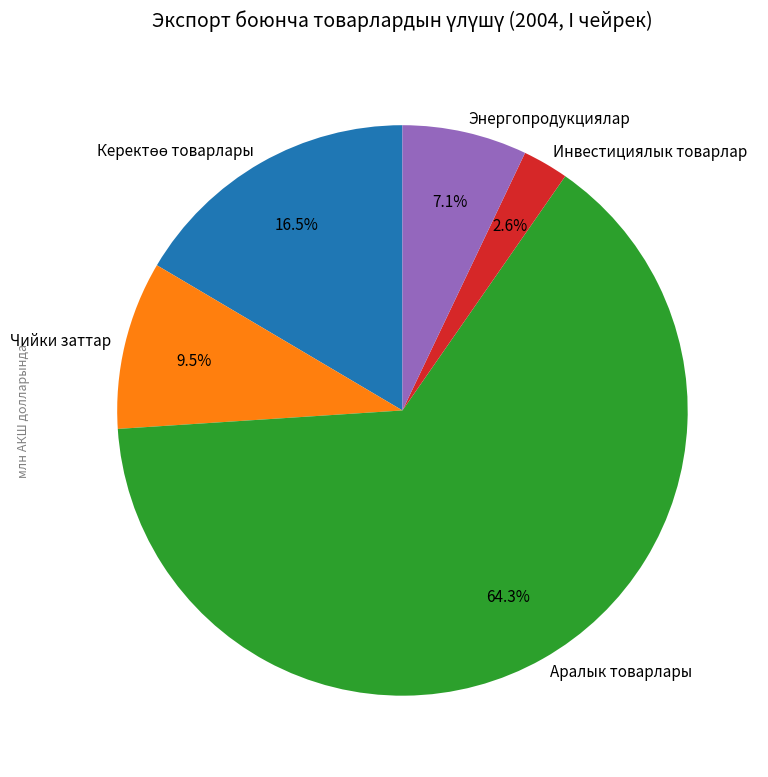

The Энергопродукциялар slice represents 7% of the pie. True or false?

True